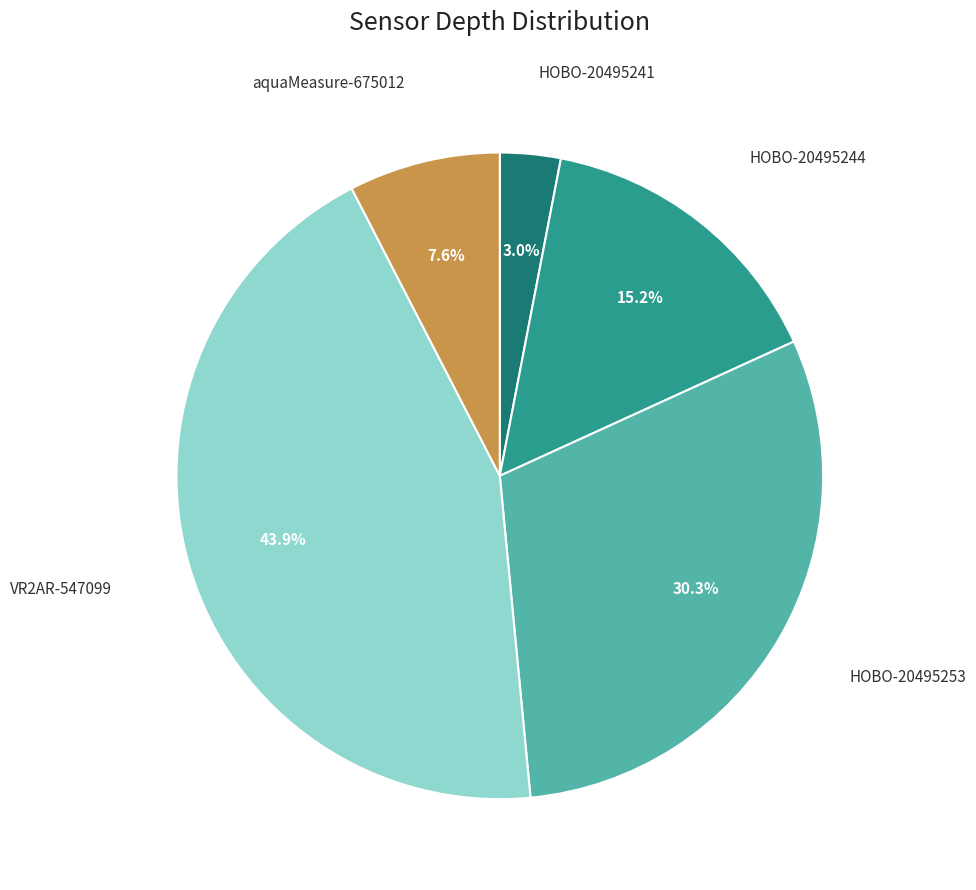

Does any single category account for the majority?

No